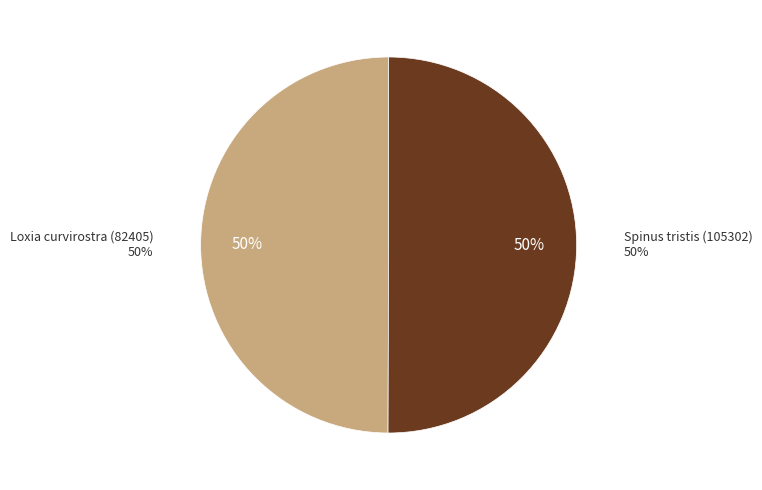

To the nearest percent, what is the combined percentage of Loxia curvirostra (82405) and Spinus tristis (105302)?

100%